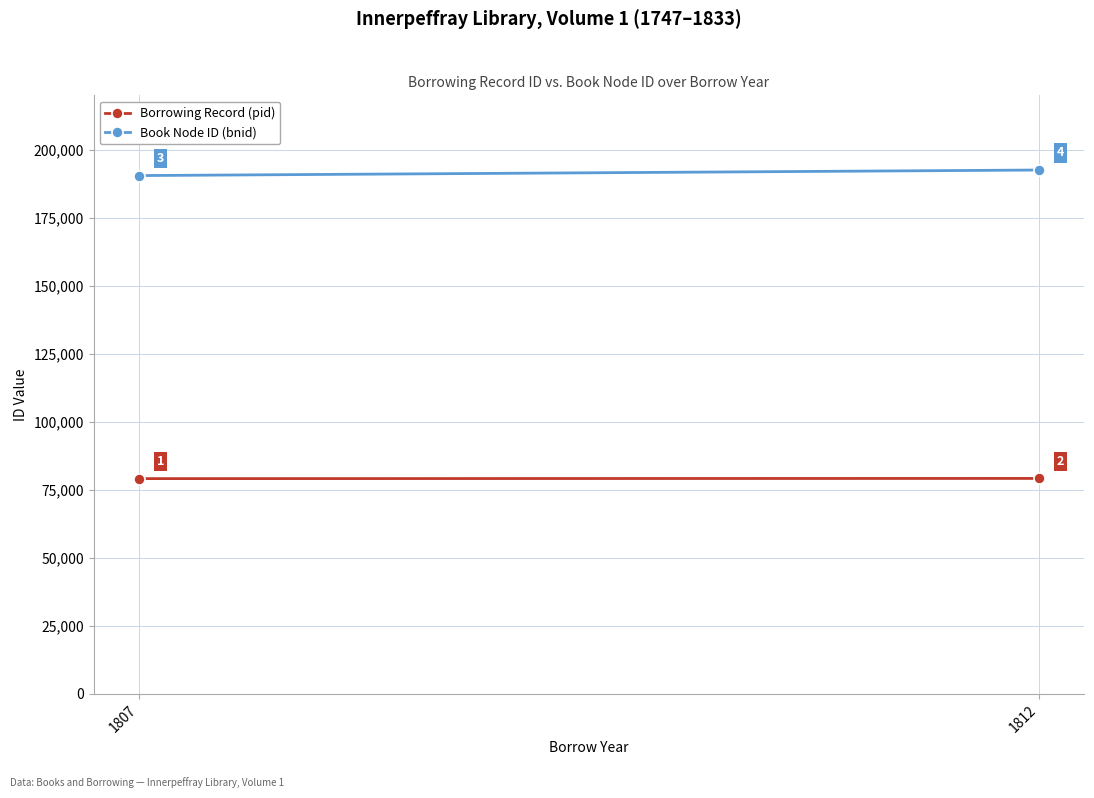

What is the difference between the maximum and minimum values in the Borrowing Record (pid) series?

72